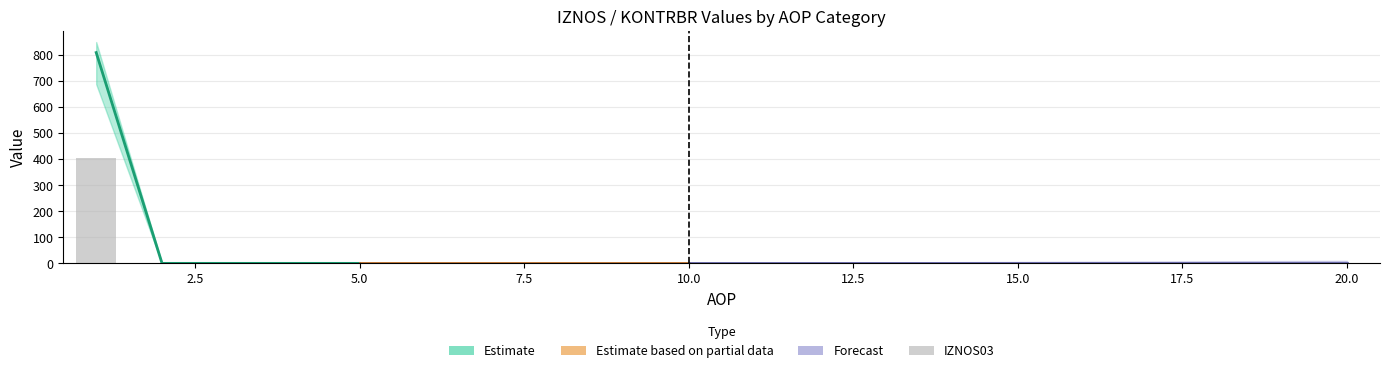

What is the average value?

20.2